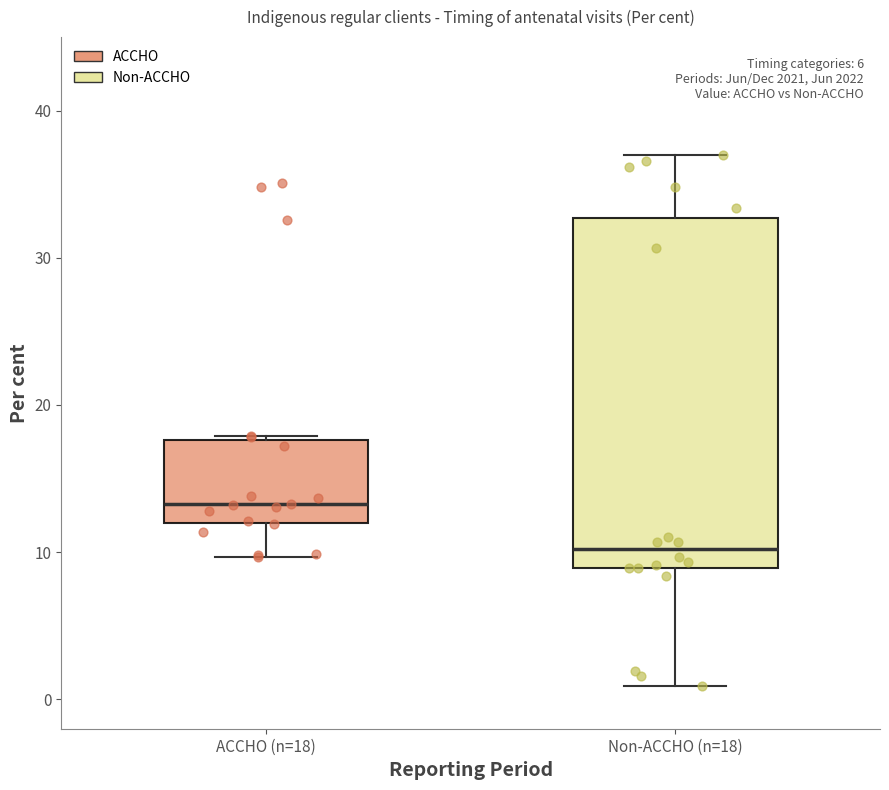

Comparing the boxes themselves (not the whiskers), which one is the tallest?

Non-ACCHO (n=18)